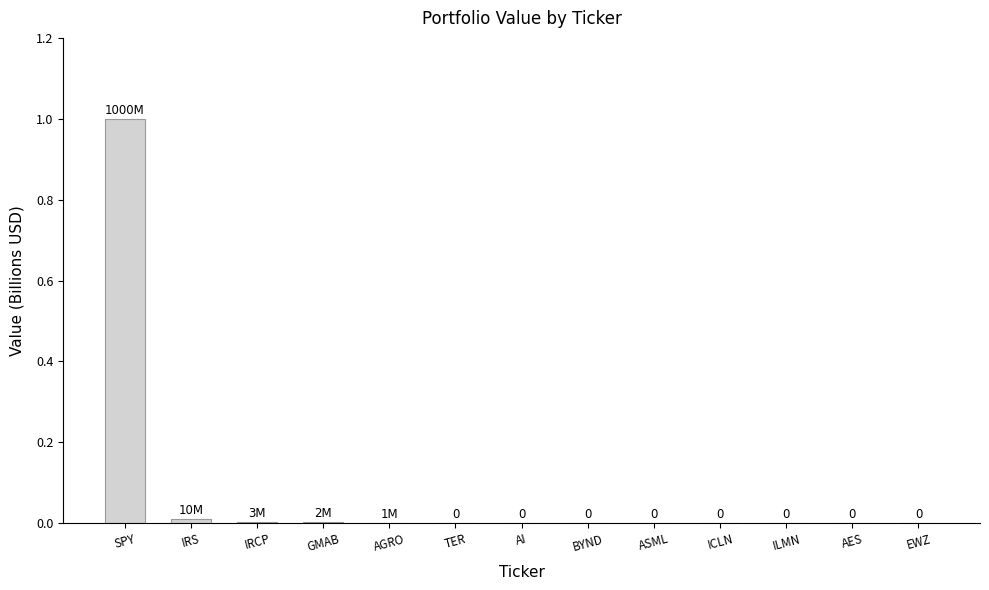

True or false: the data shows 0.0 at GMAB.

True